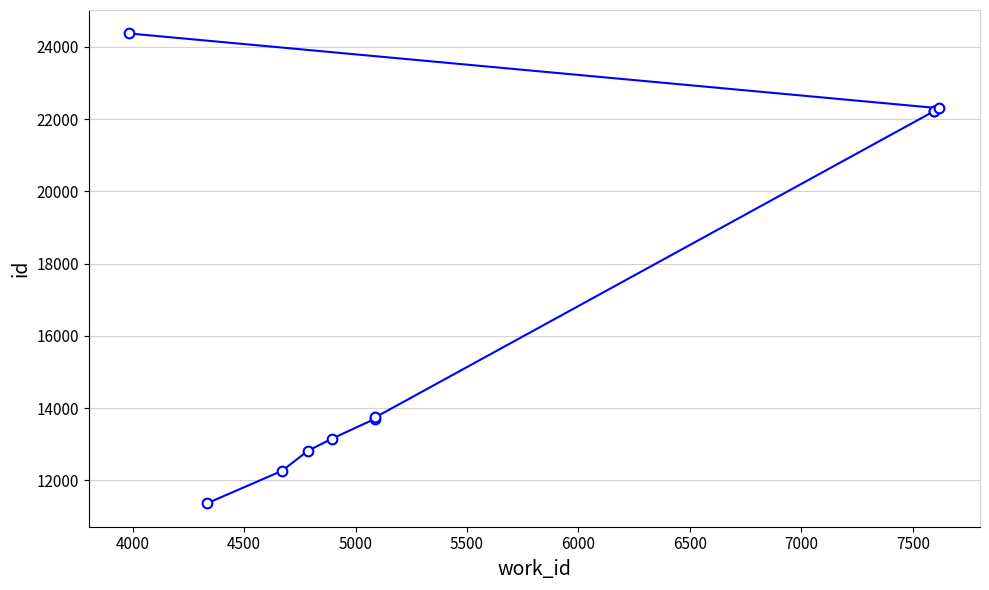

The value at 3500 is 18810. True or false?

False